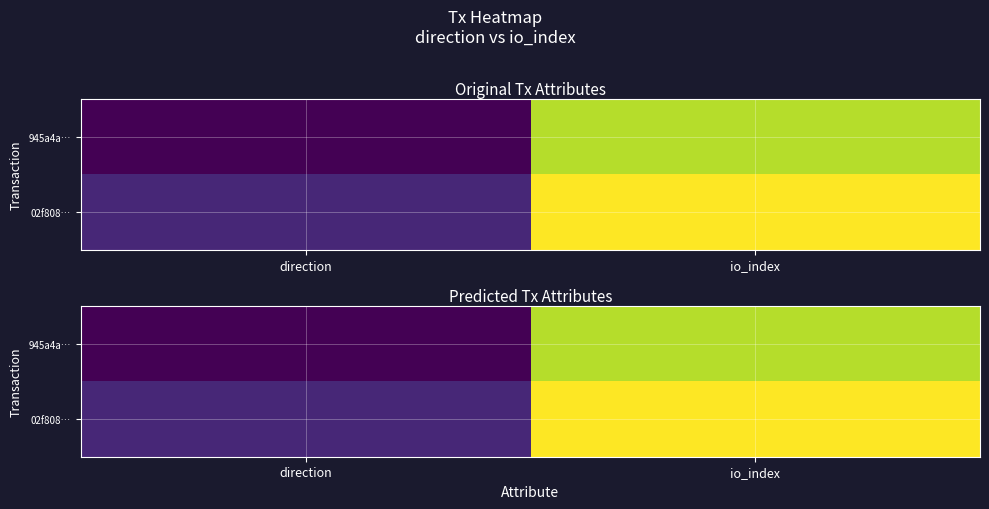

The 02f808… series shows 17 at io_index. True or false?

True